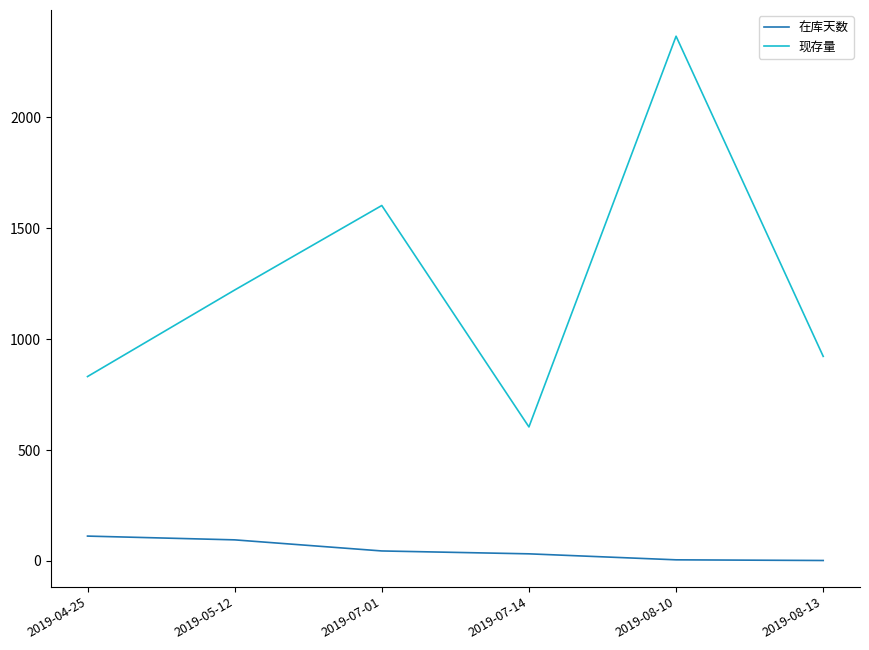

What is the difference between the maximum and minimum values in the 在库天数 series?

110